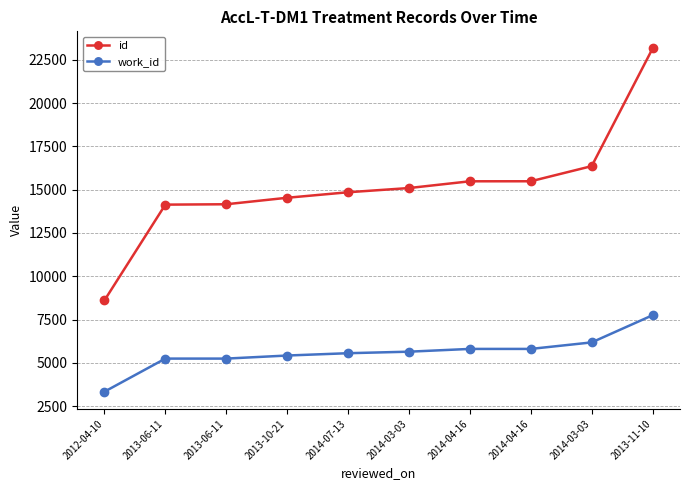

At which category is the sum across all series the highest?

2013-11-10